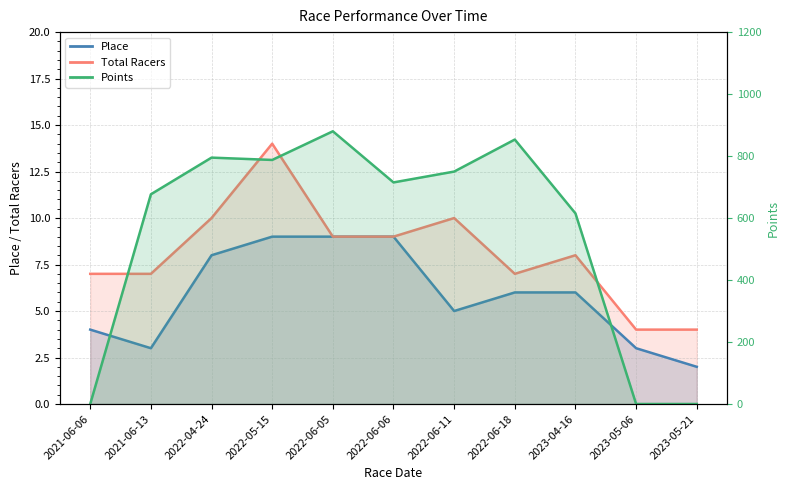

What is the label of the 6th point from the right?

2022-06-06